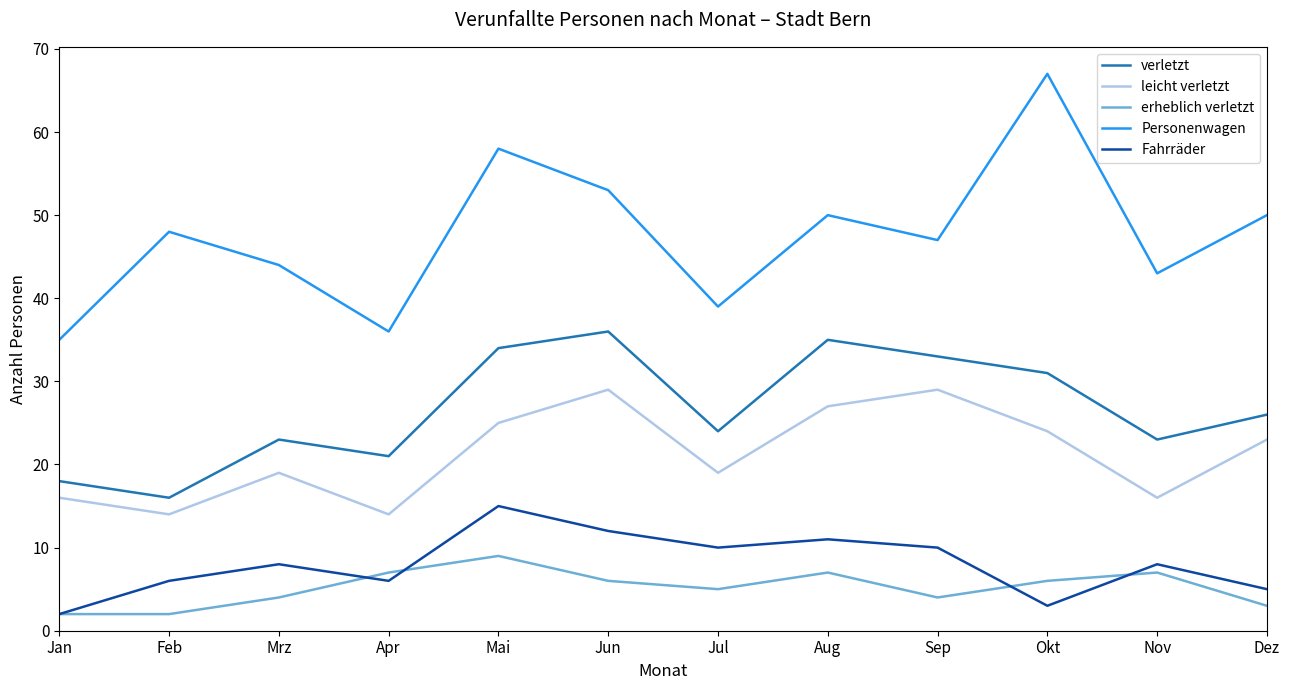

How many interior local valleys does the Personenwagen series have?

4